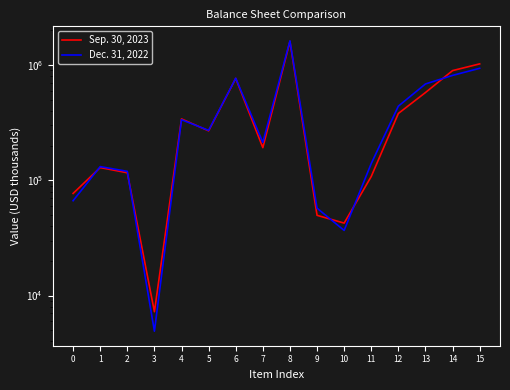

How many interior local valleys does the Dec. 31, 2022 series have?

4